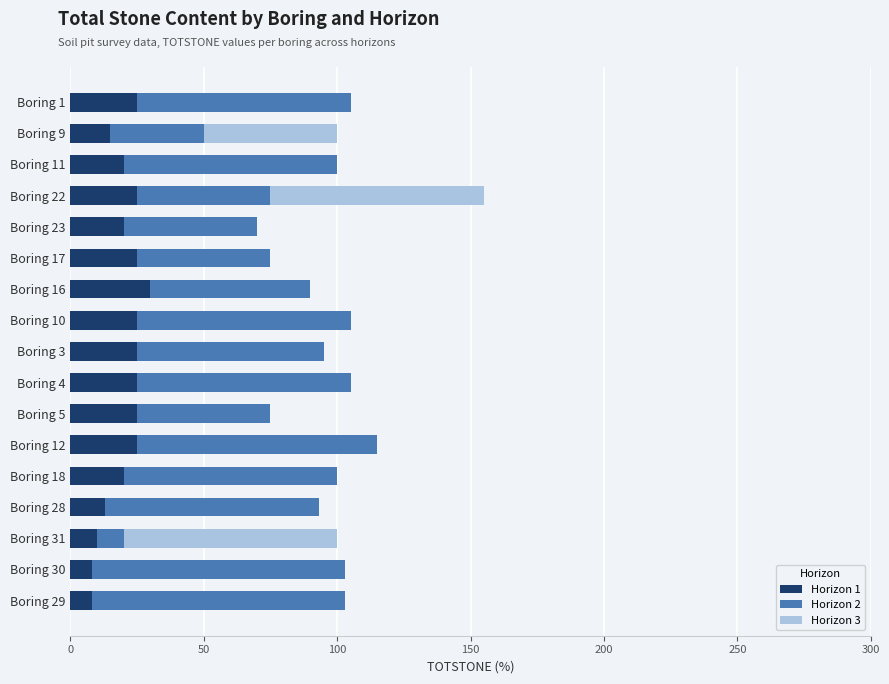

How many data points does each series have?

17